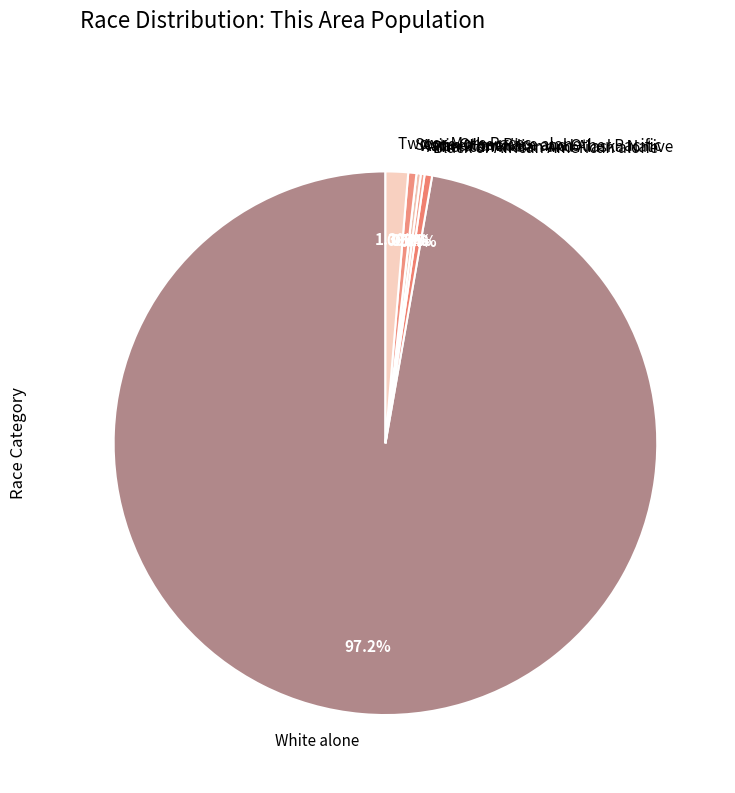

Does any single category account for the majority?

Yes